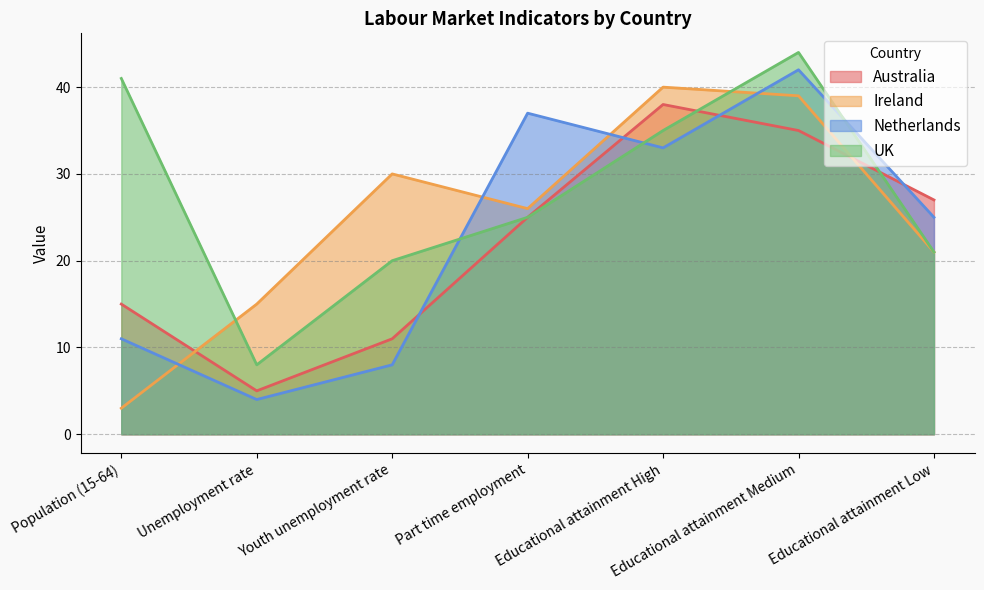

At which category does the chart reach its minimum across all series?

Population (15-64)